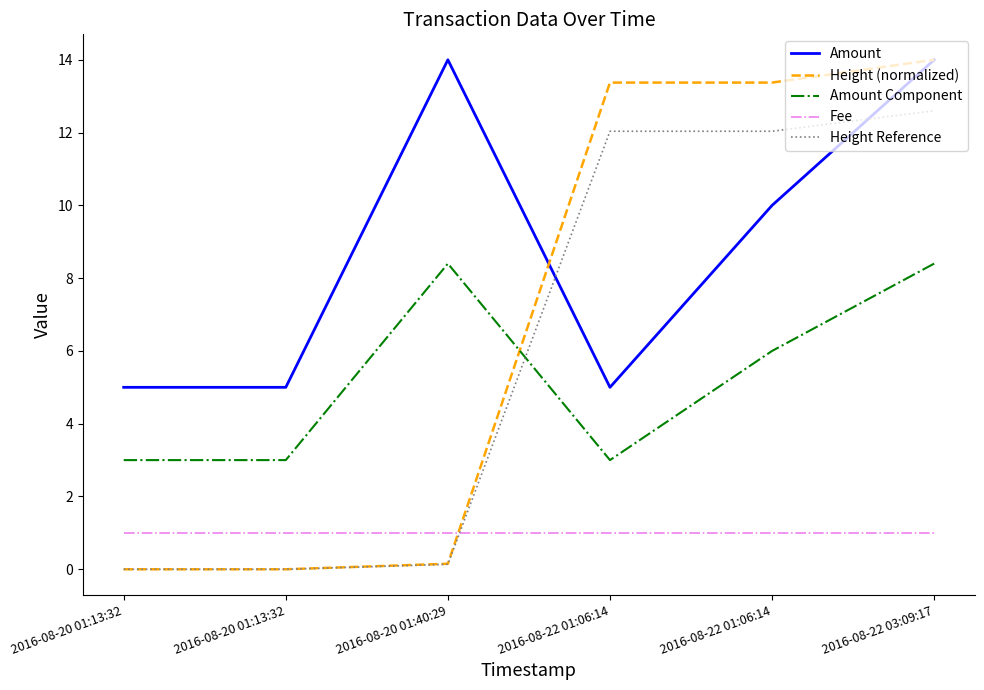

Is this an area chart (filled region under the line)?

No